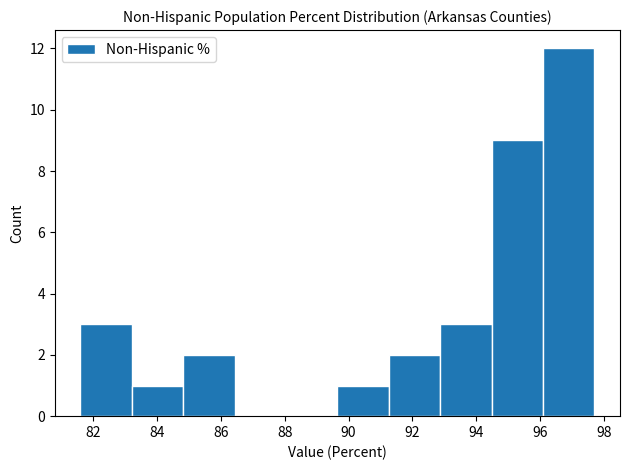

Which range on the x-axis has the tallest bar?

96.0 to 97.8